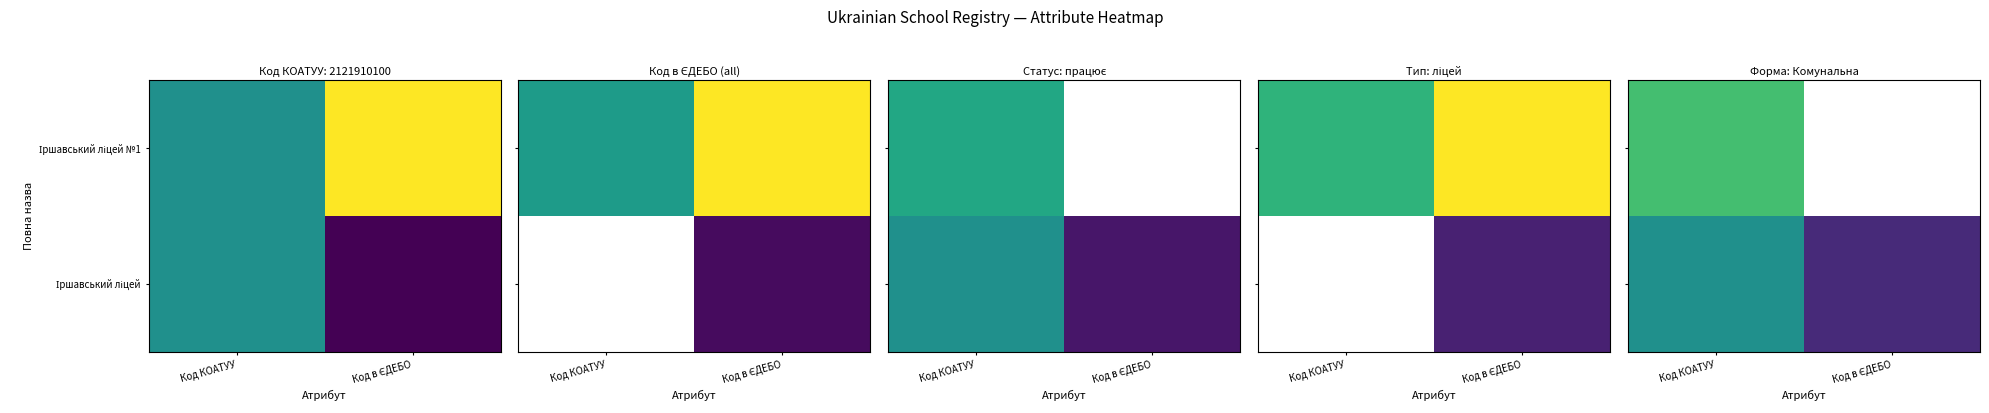

Which series changed the most between Код КОАТУУ and Код в ЄДЕБО?

Іршавський ліцей